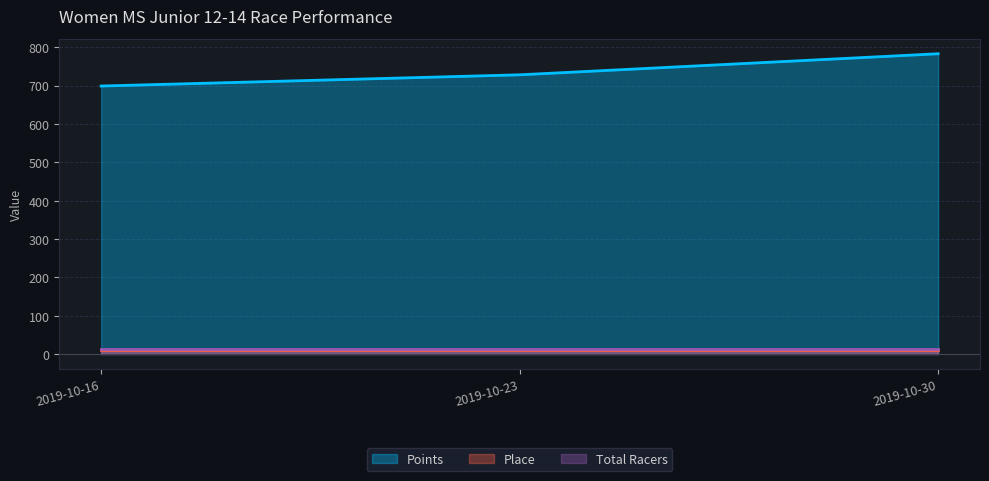

Reading right to left, list all the values displayed in this chart.

Points: 782.9	728.0	698.8
Place: 10.0	10.0	10.0
Total Racers: 13.0	13.0	13.0